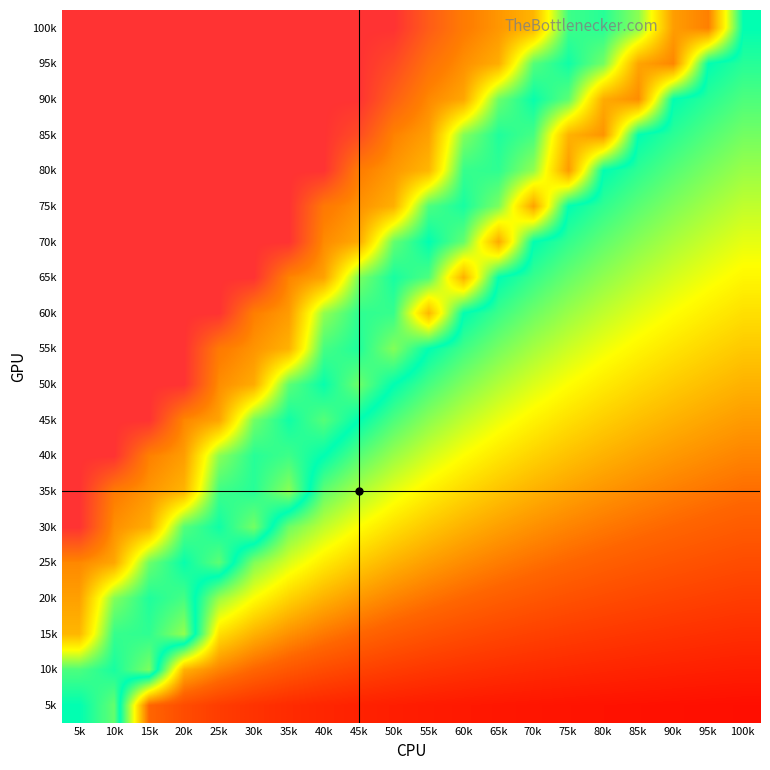

Count the number of categories in the chart.

20